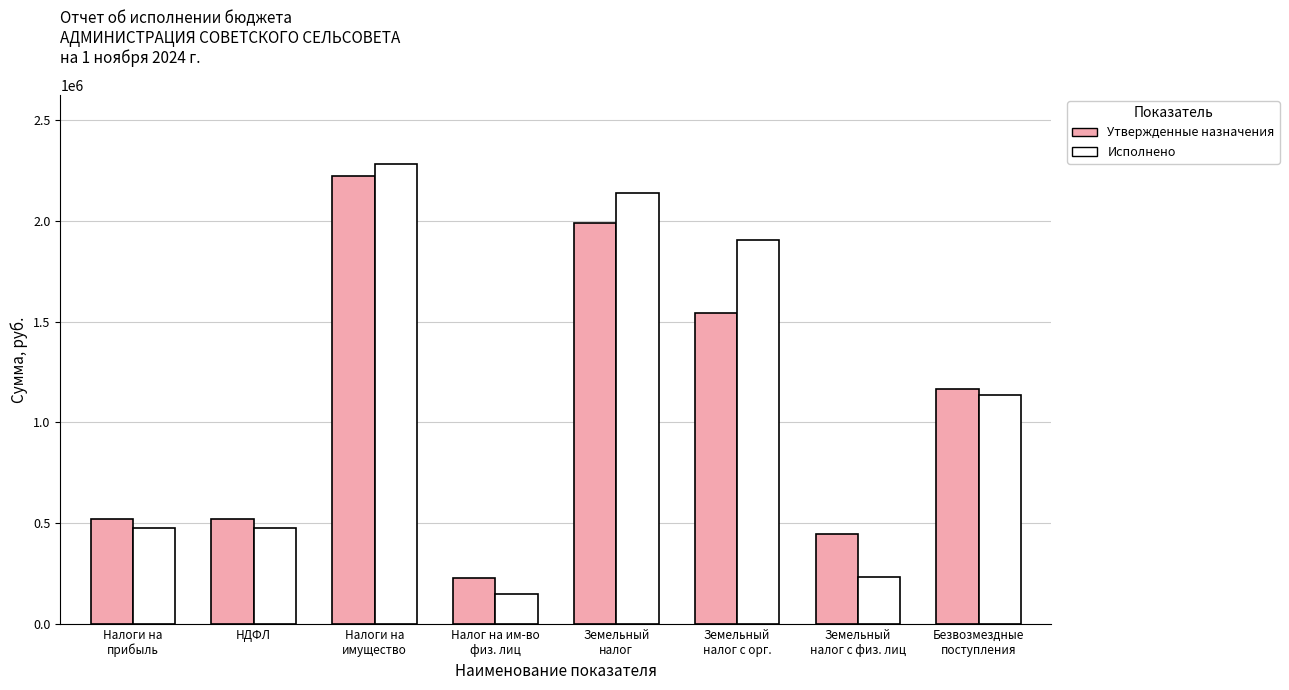

Reading right to left, transcribe all the data shown in this chart.

Утвержденные назначения: Безвозмездные
поступления=1167294.0	Земельный
налог с физ. лиц=447033.9	Земельный
налог с орг.=1545036.5	Земельный
налог=1992070.4	Налог на им-во
физ. лиц=229361.8	Налоги на
имущество=2221432.2	НДФЛ=520734.3	Налоги на
прибыль=520734.3
Исполнено: Безвозмездные
поступления=1133566.4	Земельный
налог с физ. лиц=231241.2	Земельный
налог с орг.=1905596.7	Земельный
налог=2136837.9	Налог на им-во
физ. лиц=146627.3	Налоги на
имущество=2283465.2	НДФЛ=473176.2	Налоги на
прибыль=473176.2